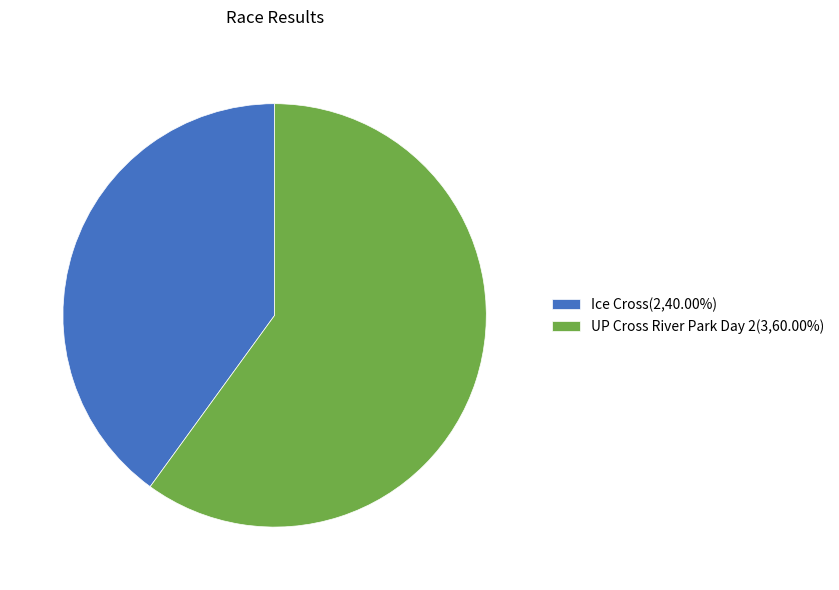

Approximately how many times larger is the value at UP Cross River Park Day 2(3,60.00%) compared to Ice Cross(2,40.00%)?

1.5